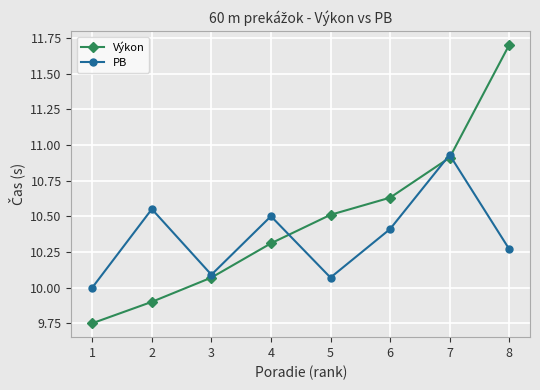

What is the value of the PB point at the 6th from the left?

10.4